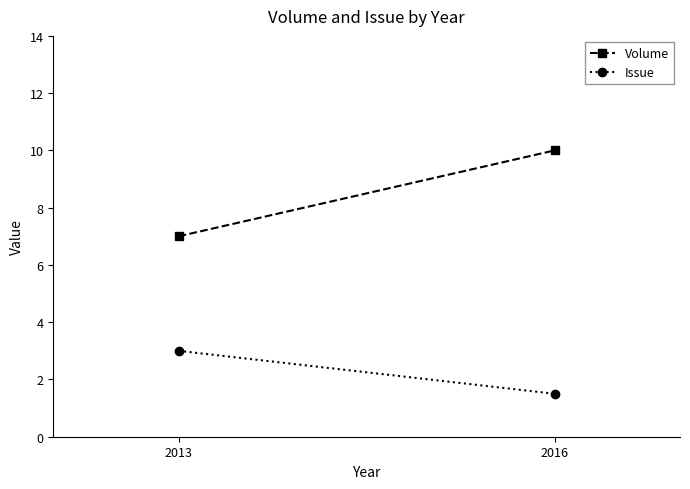

What are all the series names shown in the legend?

Volume, Issue